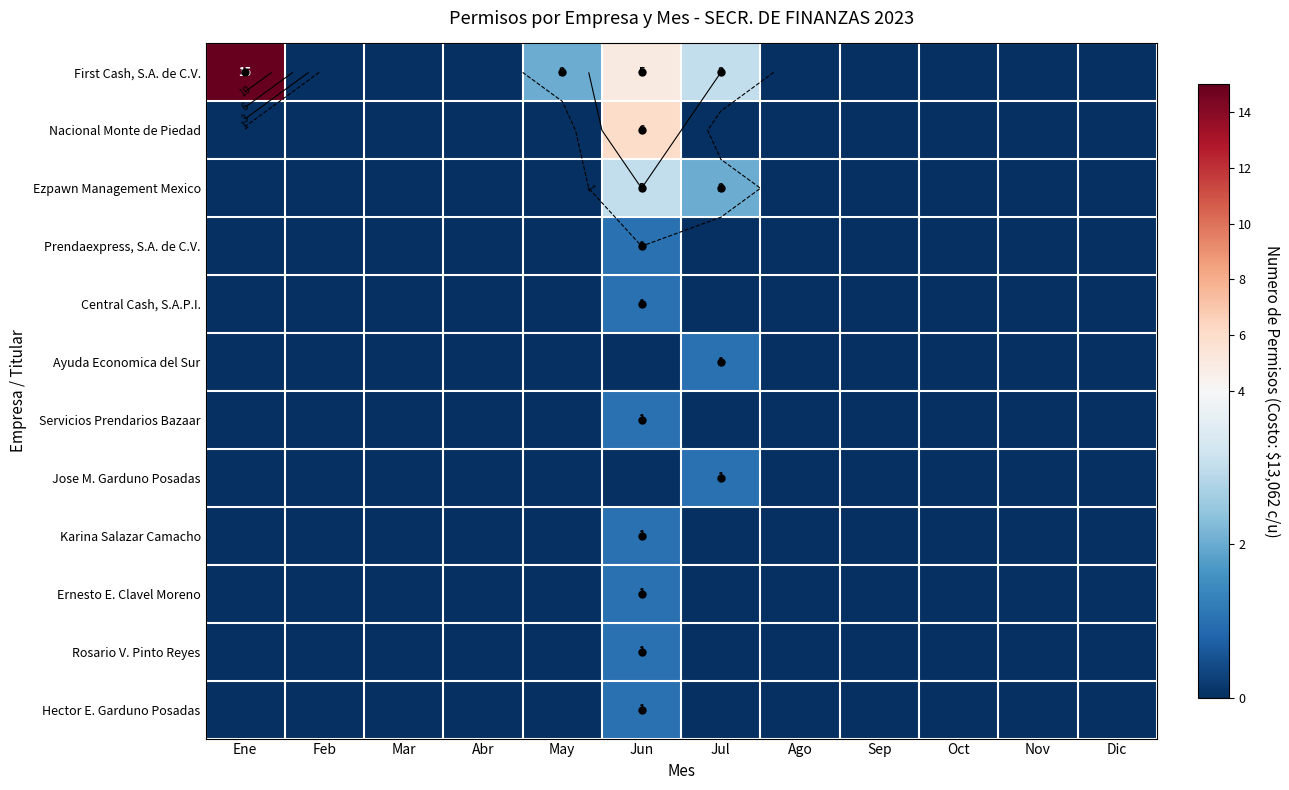

What is the greatest value displayed?

15